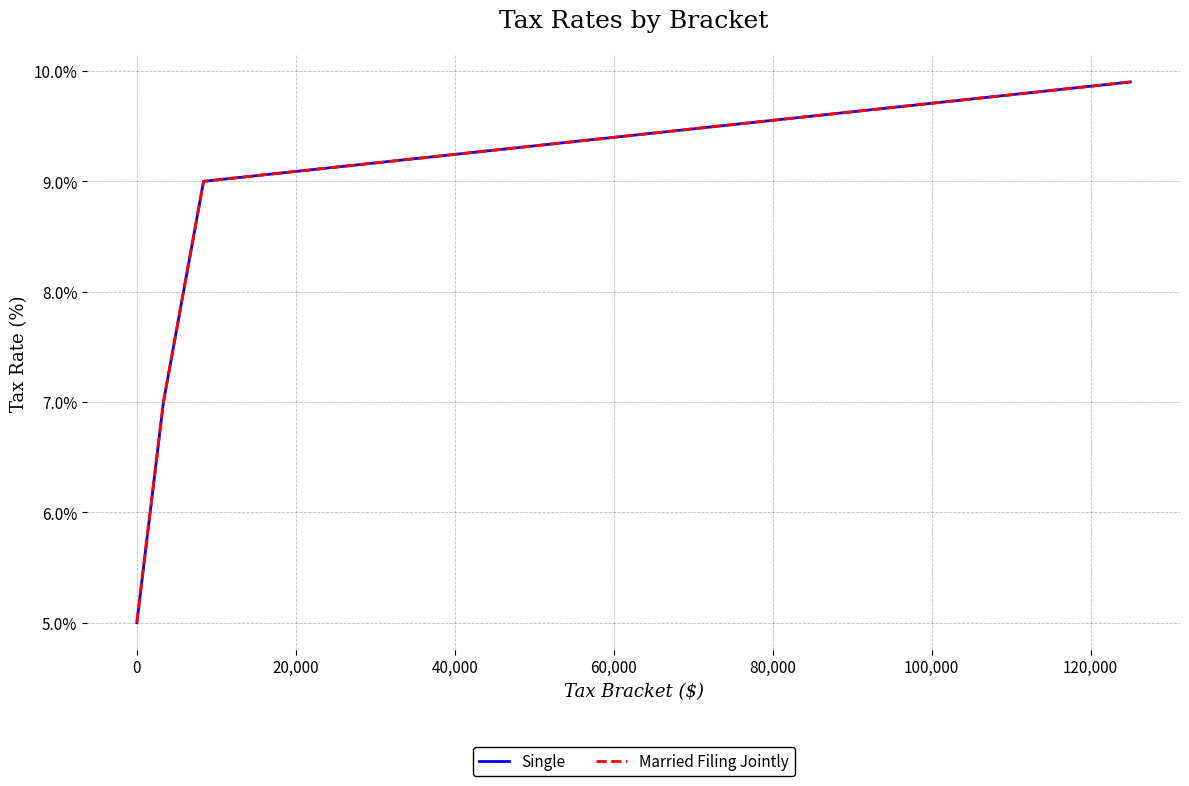

Does the chart display data point markers on the line(s)?

No